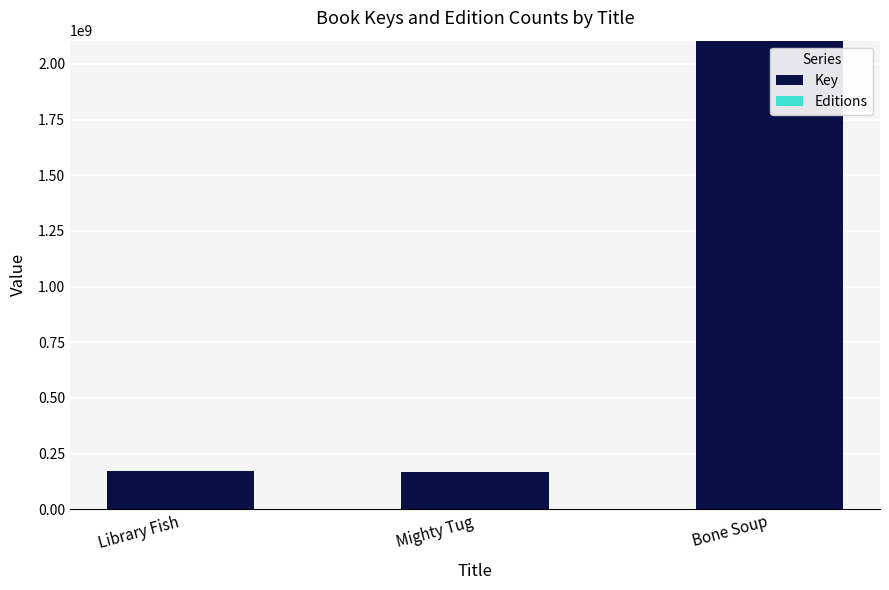

Is it true that Key equals 67286769 at Mighty Tug?

False